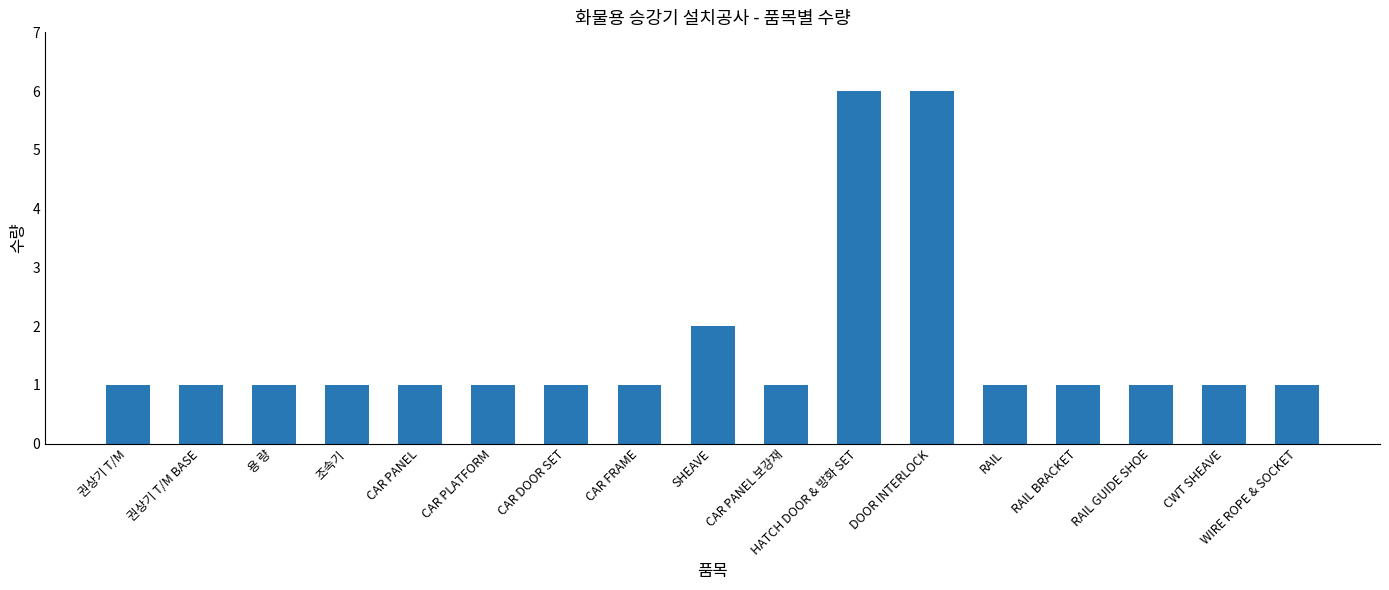

Count the values in the range 1 to 2.

15